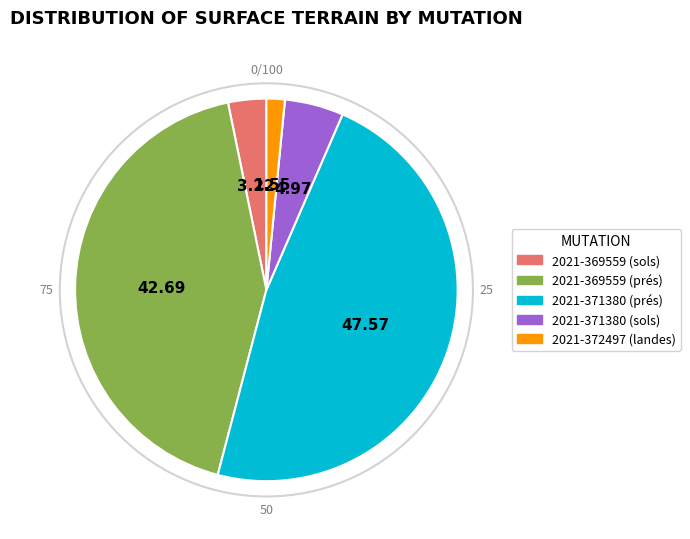

The 2021-369559 (prés) slice represents 54% of the pie. True or false?

False